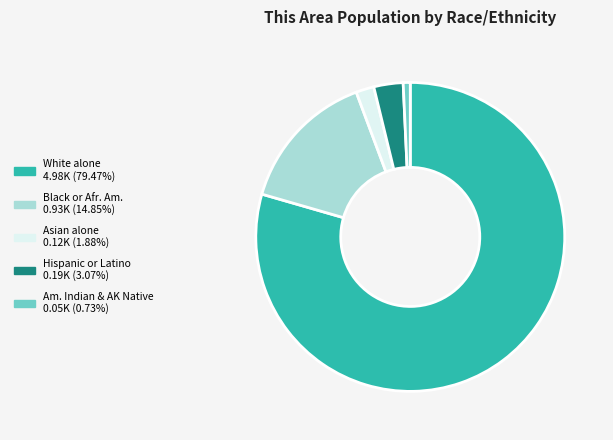

Is there a majority slice in this chart?

Yes